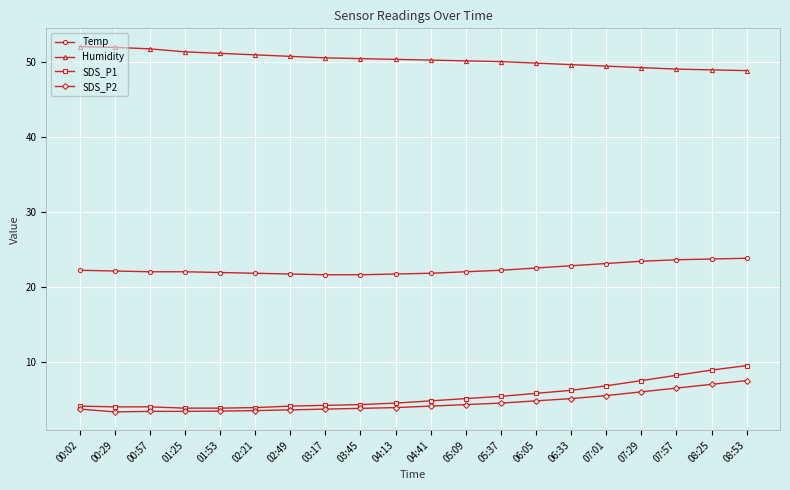

Where does the Humidity series first go above 50?

00:02